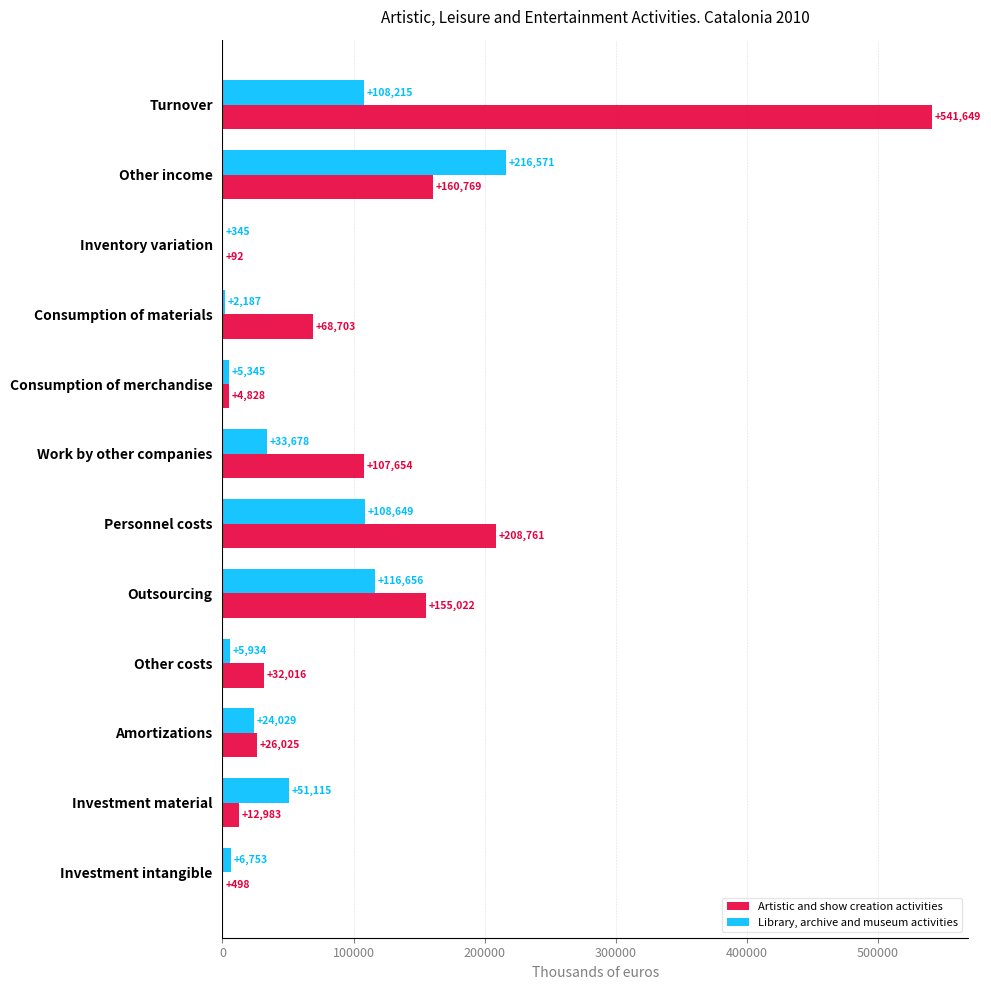

How many series are shown in this chart?

2